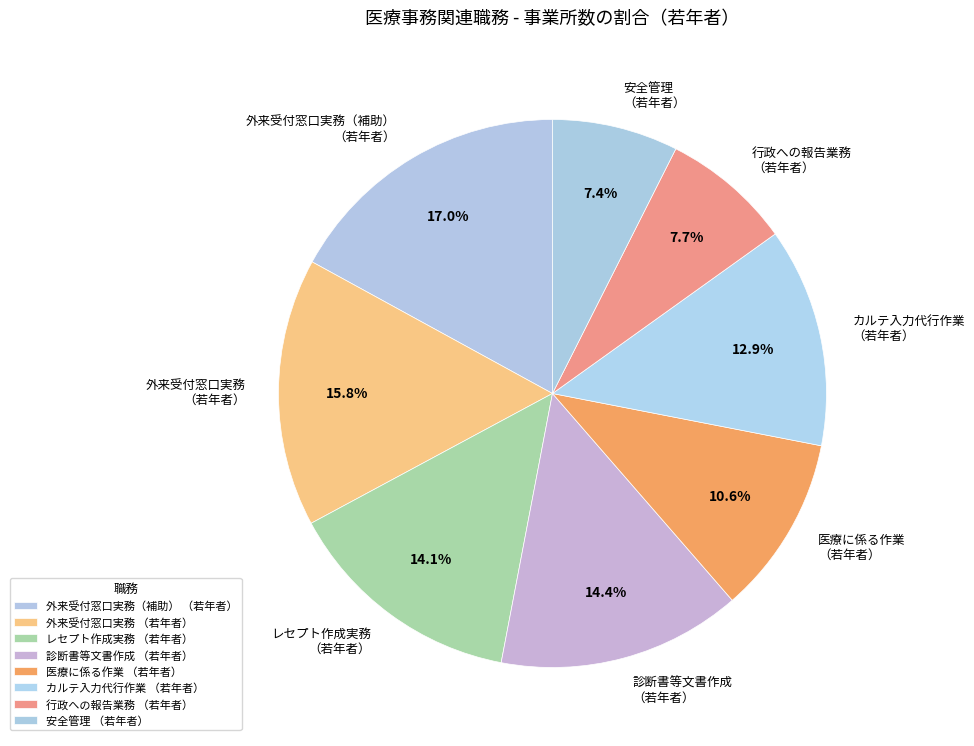

What is the largest slice in the pie chart?

外来受付窓口実務（補助） （若年者）